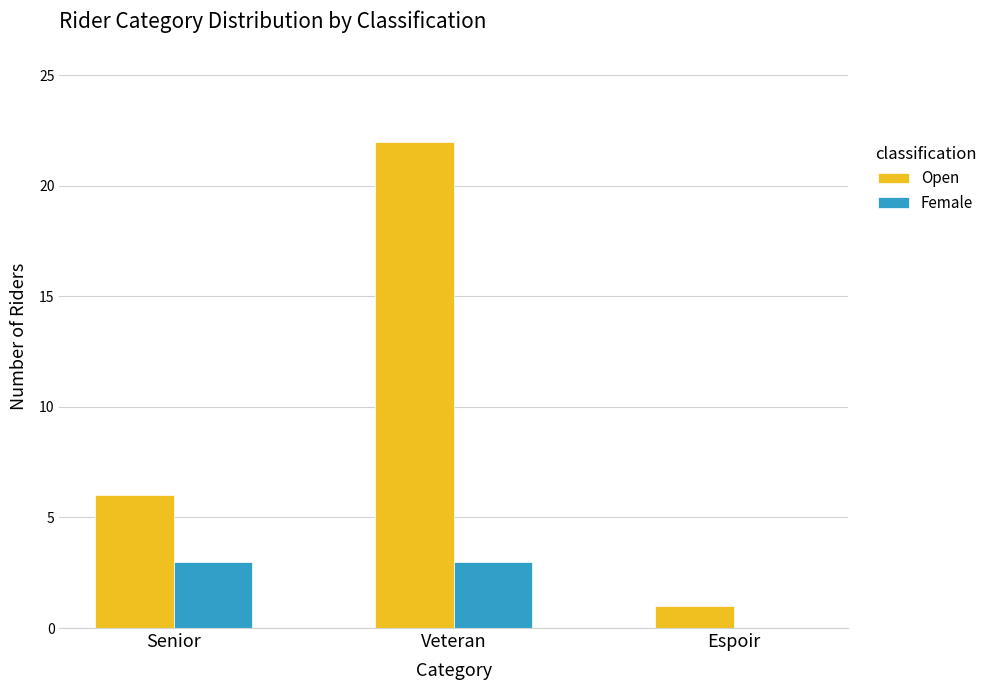

At which category is the sum across all series the highest?

Veteran